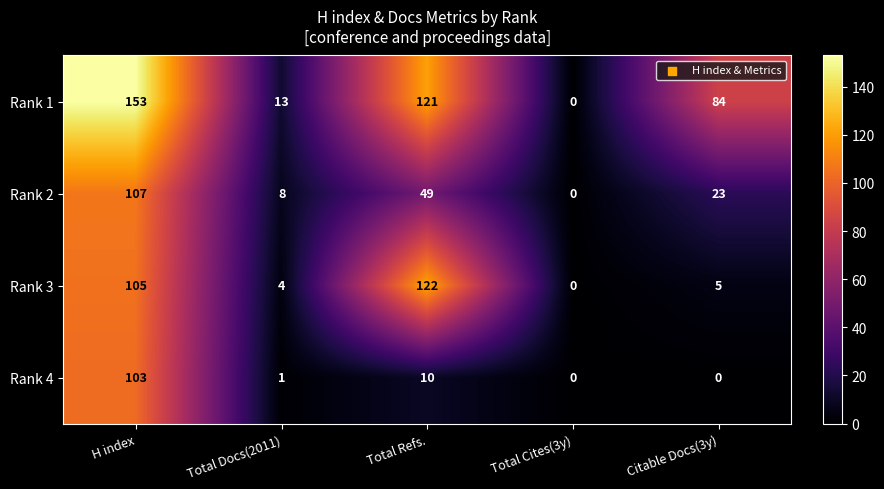

Reading left to right, extract all data points from this chart.

Rank 1: H index=153	Total Docs(2011)=13	Total Refs.=121	Total Cites(3y)=0	Citable Docs(3y)=84
Rank 2: H index=107	Total Docs(2011)=8	Total Refs.=49	Total Cites(3y)=0	Citable Docs(3y)=23
Rank 3: H index=105	Total Docs(2011)=4	Total Refs.=122	Total Cites(3y)=0	Citable Docs(3y)=5
Rank 4: H index=103	Total Docs(2011)=1	Total Refs.=10	Total Cites(3y)=0	Citable Docs(3y)=0